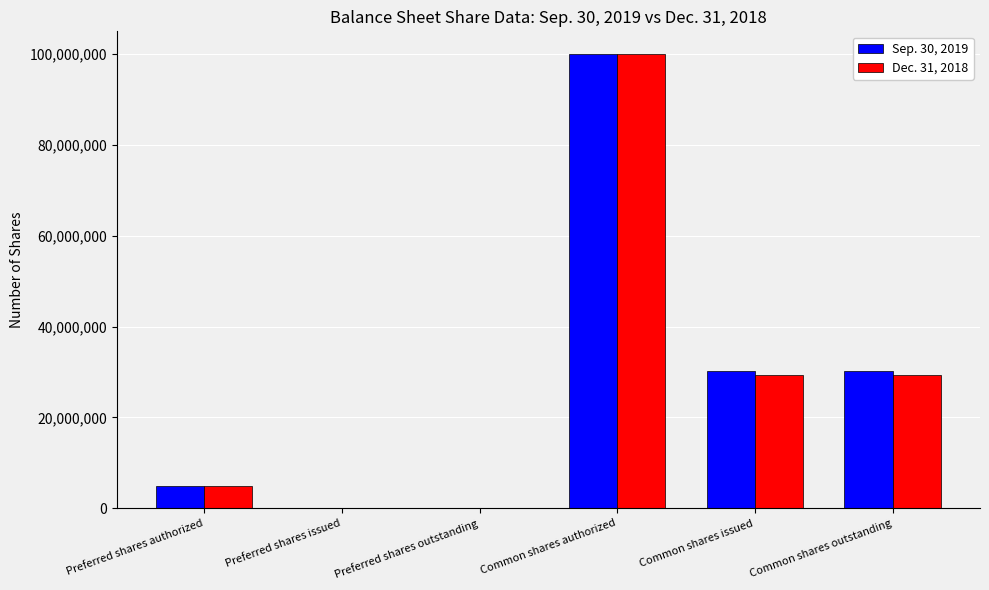

Which series changed the most between Common shares authorized and Common shares issued?

Dec. 31, 2018